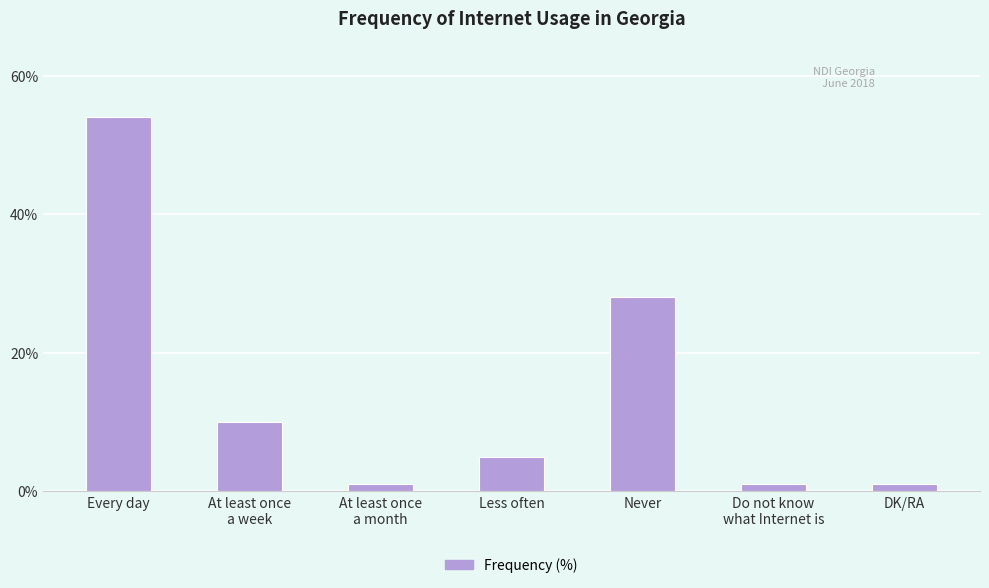

True or false: the data shows 28 at Never.

True